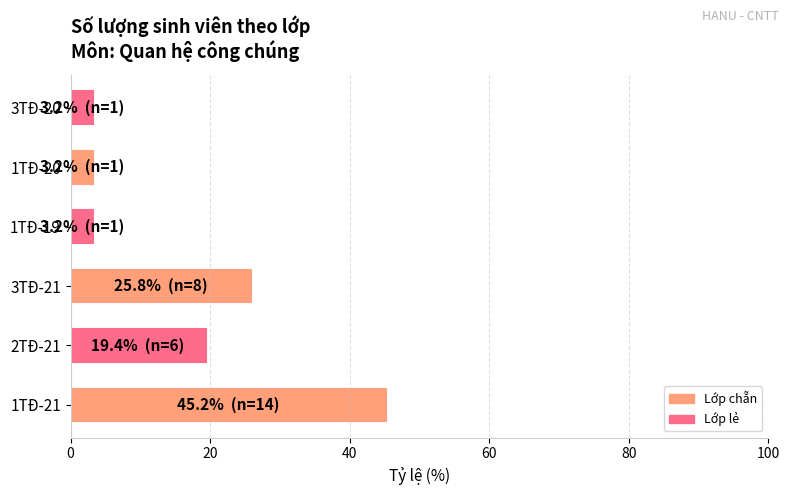

What is the sum of all values?

100.0